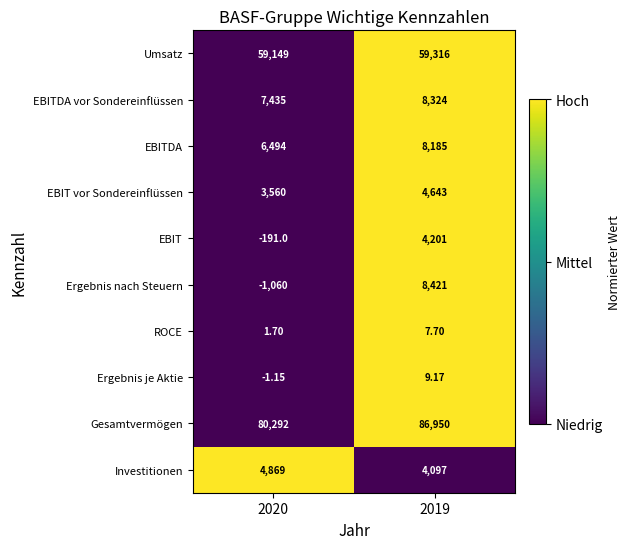

Rank the series by their maximum value, from highest to lowest.

Gesamtvermögen, Umsatz, Ergebnis nach Steuern, EBITDA vor Sondereinflüssen, EBITDA, Investitionen, EBIT vor Sondereinflüssen, EBIT, Ergebnis je Aktie, ROCE